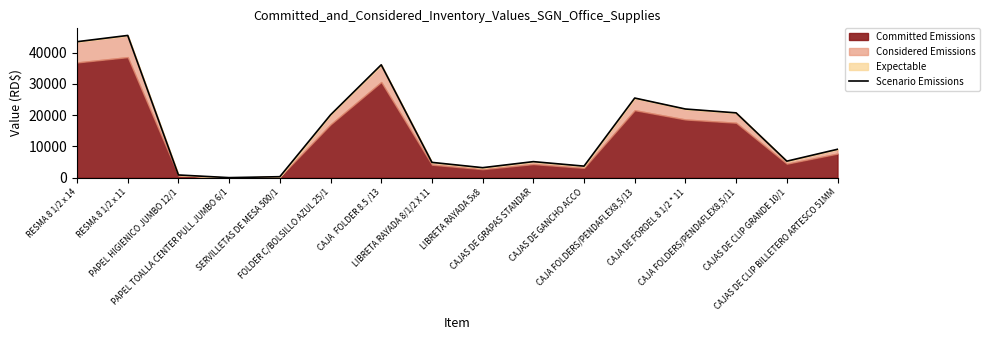

What is the value of the 15th point from the left?

5269.9